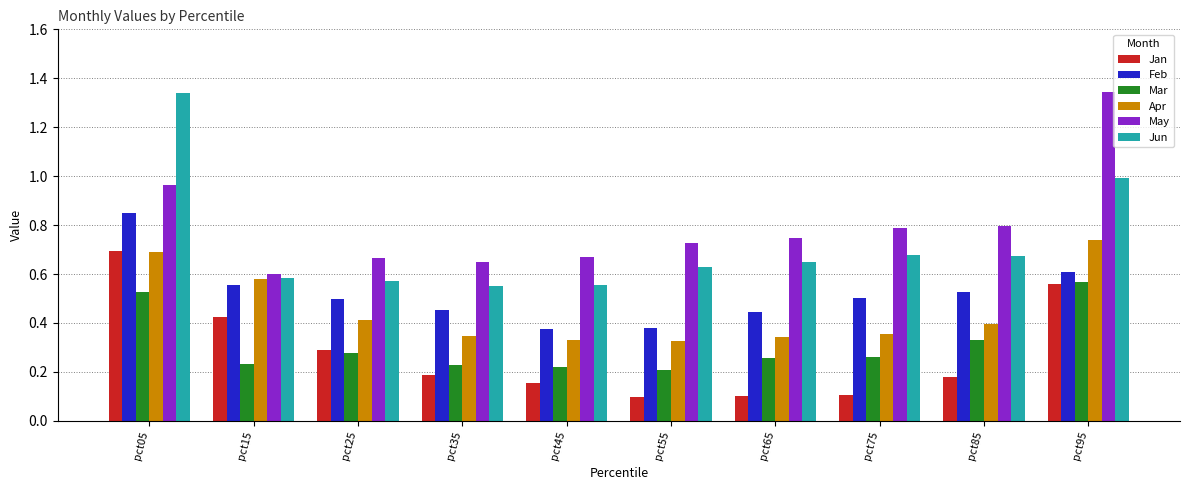

Does the chart contain any negative values?

No